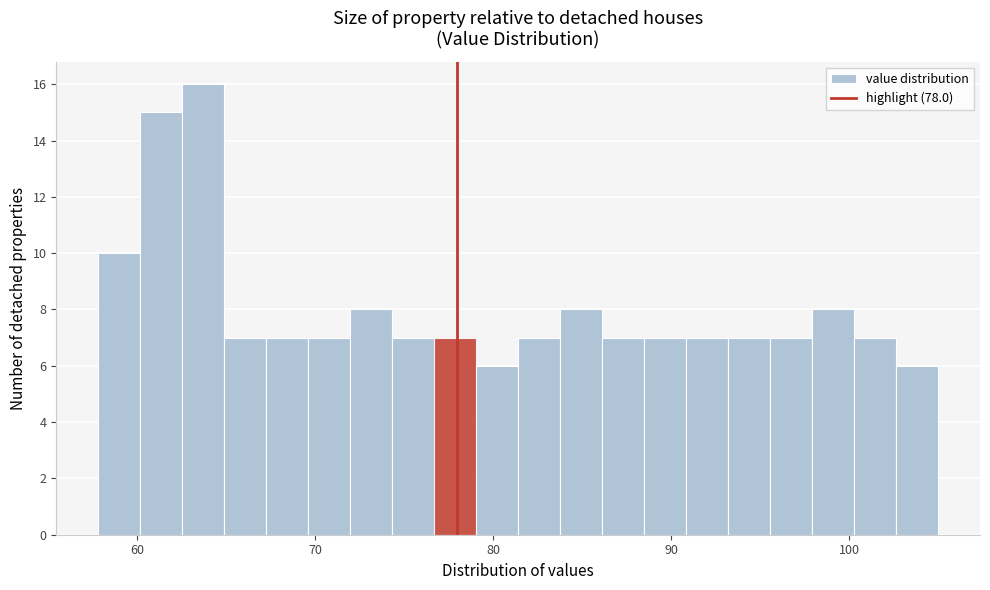

Read against the x-axis, roughly where is the centre of the tallest bar?

64